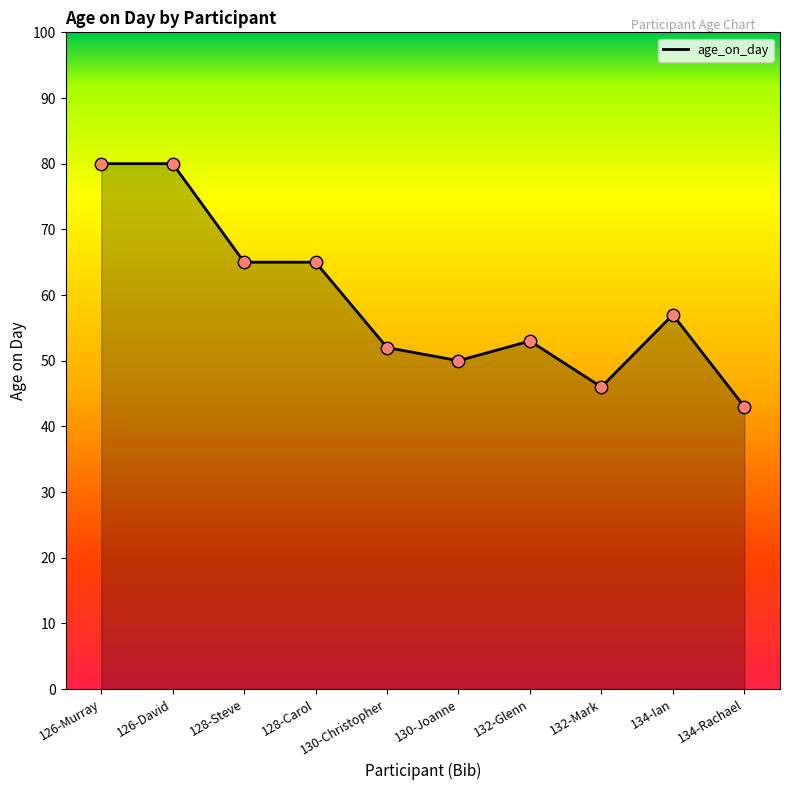

Between 130-Christopher and 128-Steve, which is larger?

128-Steve